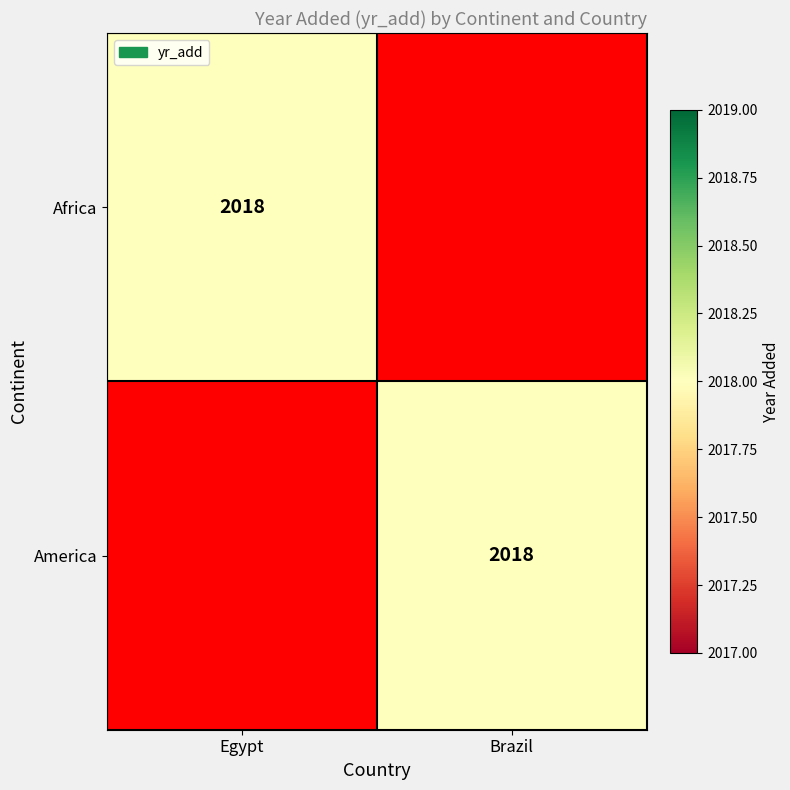

Is it true that America equals 3356 at Brazil?

False